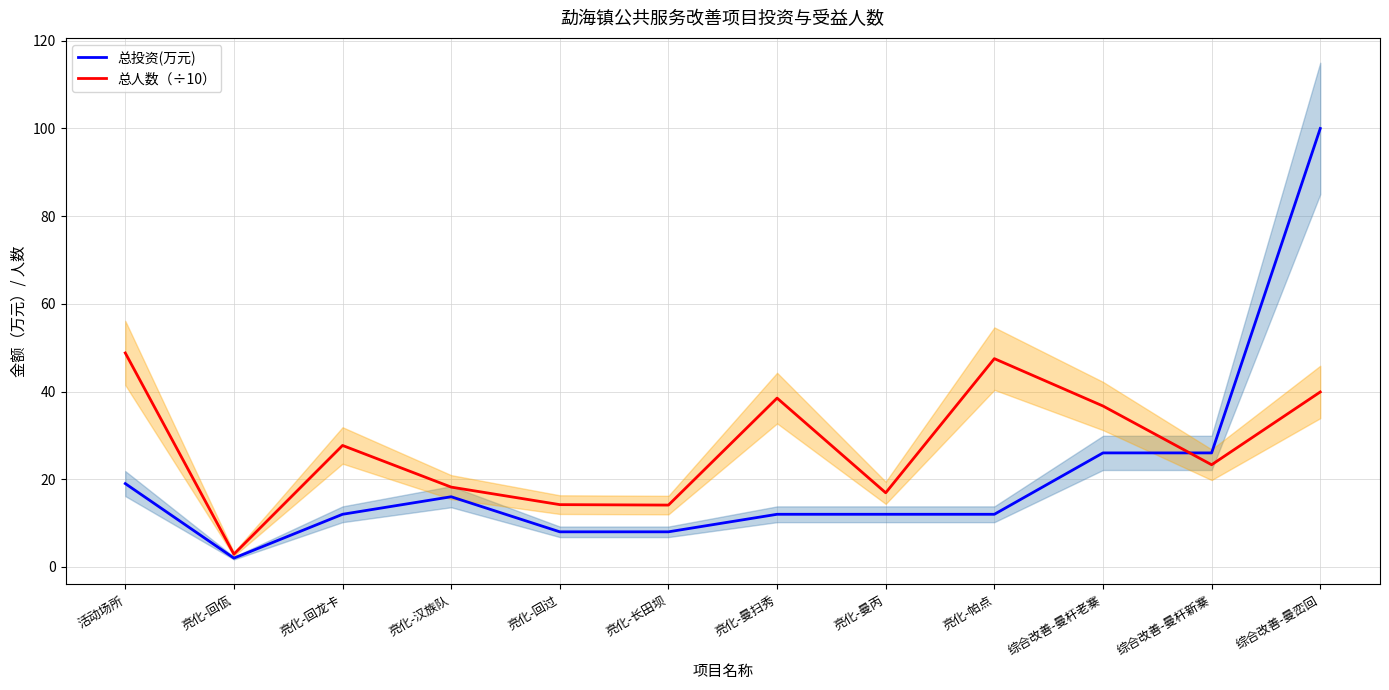

Is this an area chart (filled region under the line)?

No